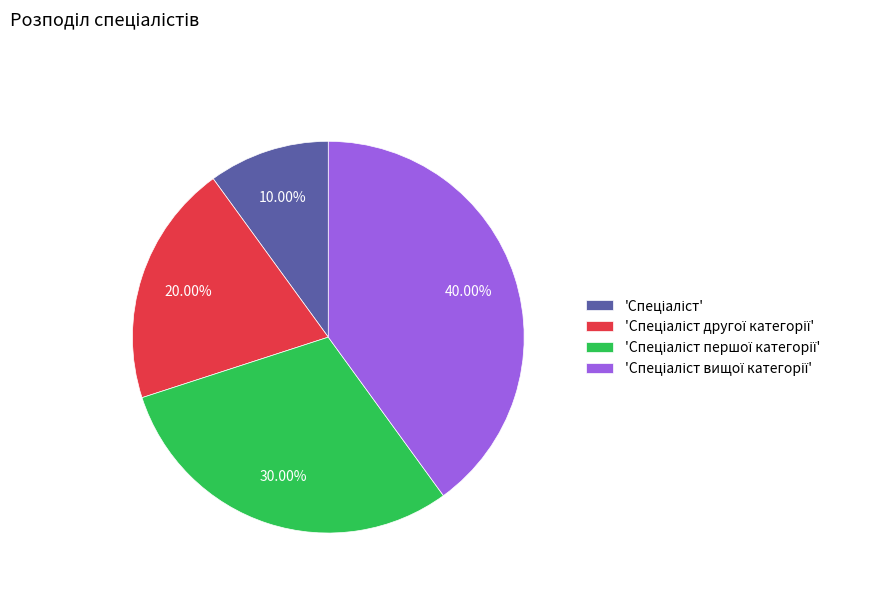

Does any single category account for the majority?

No